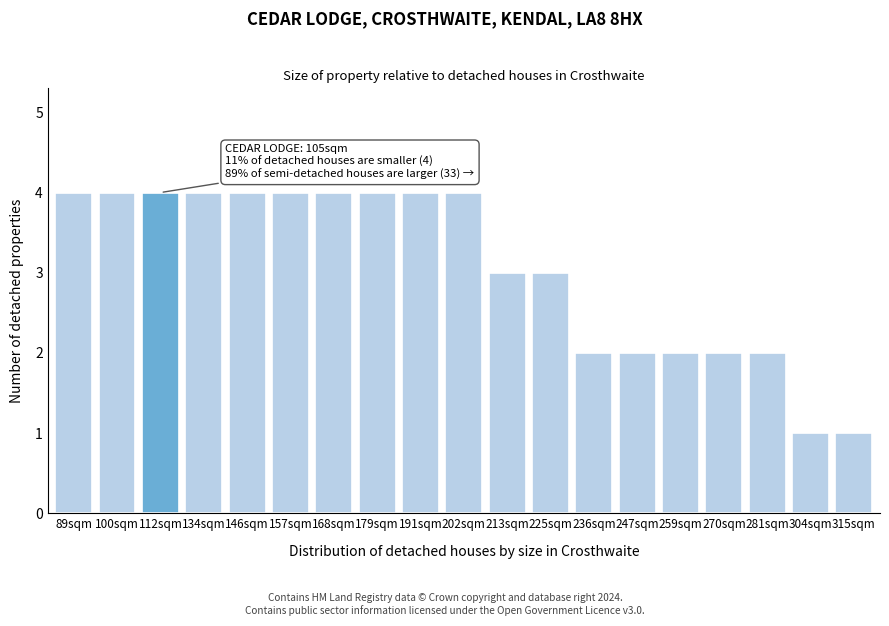

Reading right to left, transcribe all the data shown in this chart.

315sqm=1	304sqm=1	281sqm=2	270sqm=2	259sqm=2	247sqm=2	236sqm=2	225sqm=3	213sqm=3	202sqm=4	191sqm=4	179sqm=4	168sqm=4	157sqm=4	146sqm=4	134sqm=4	112sqm=4	100sqm=4	89sqm=4